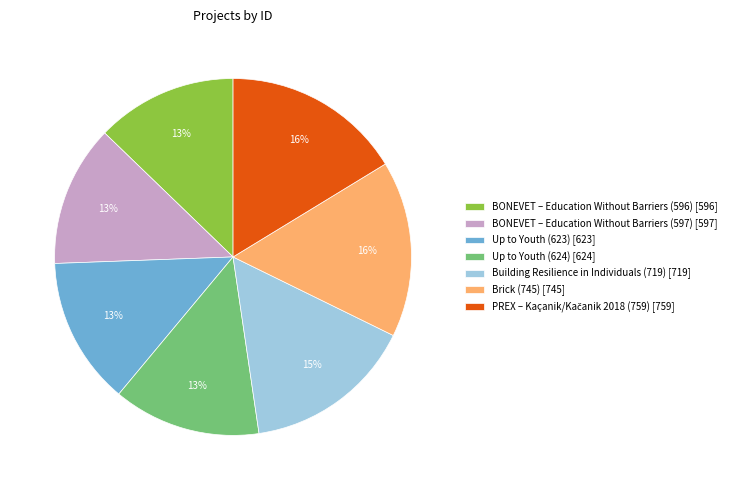

To the nearest percent, what is the difference between the largest and smallest slice percentages?

3%